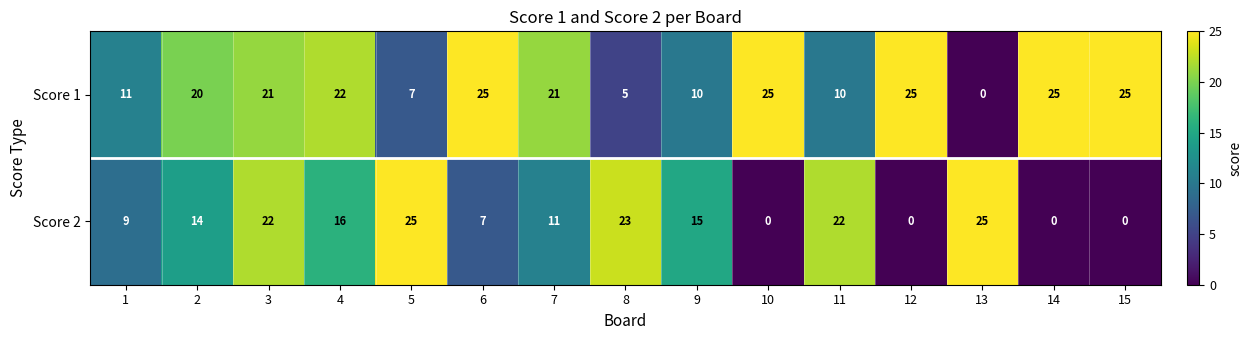

What value does the Score 2 series have at 9?

15